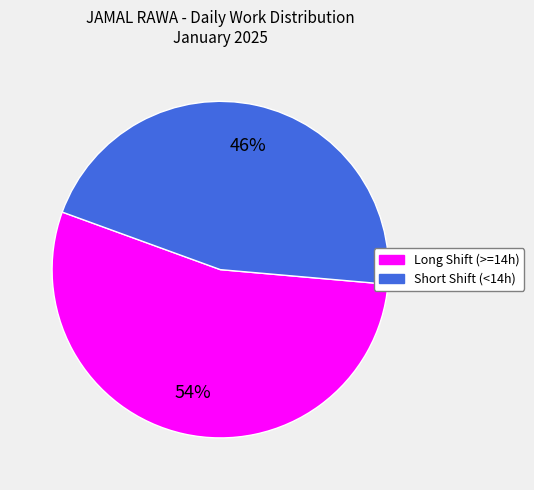

Is there a majority slice in this chart?

Yes